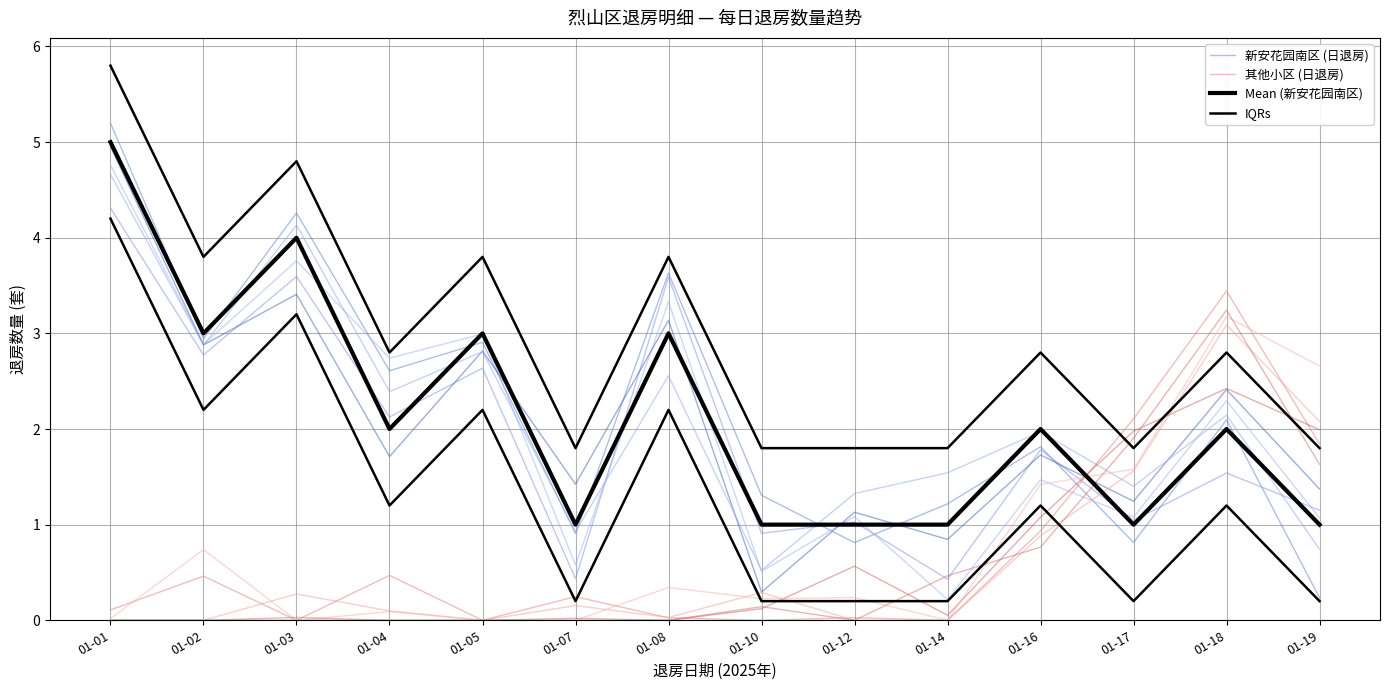

How many distinct data groups are displayed?

4